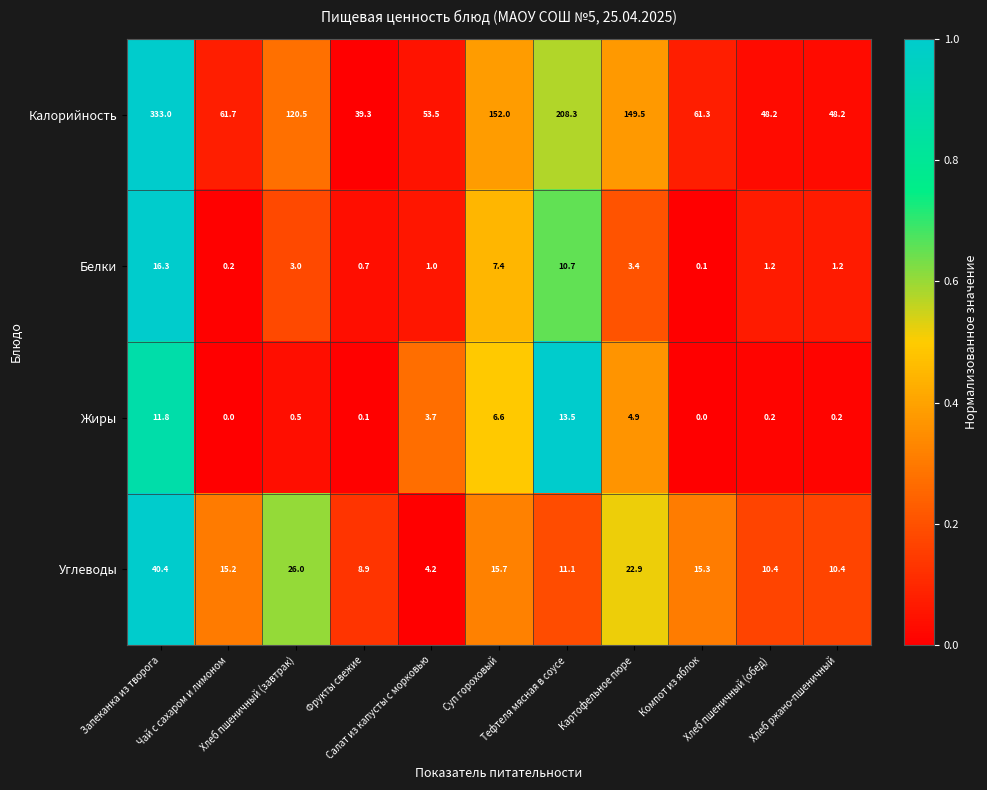

Which series has the largest total across all categories?

Калорийность